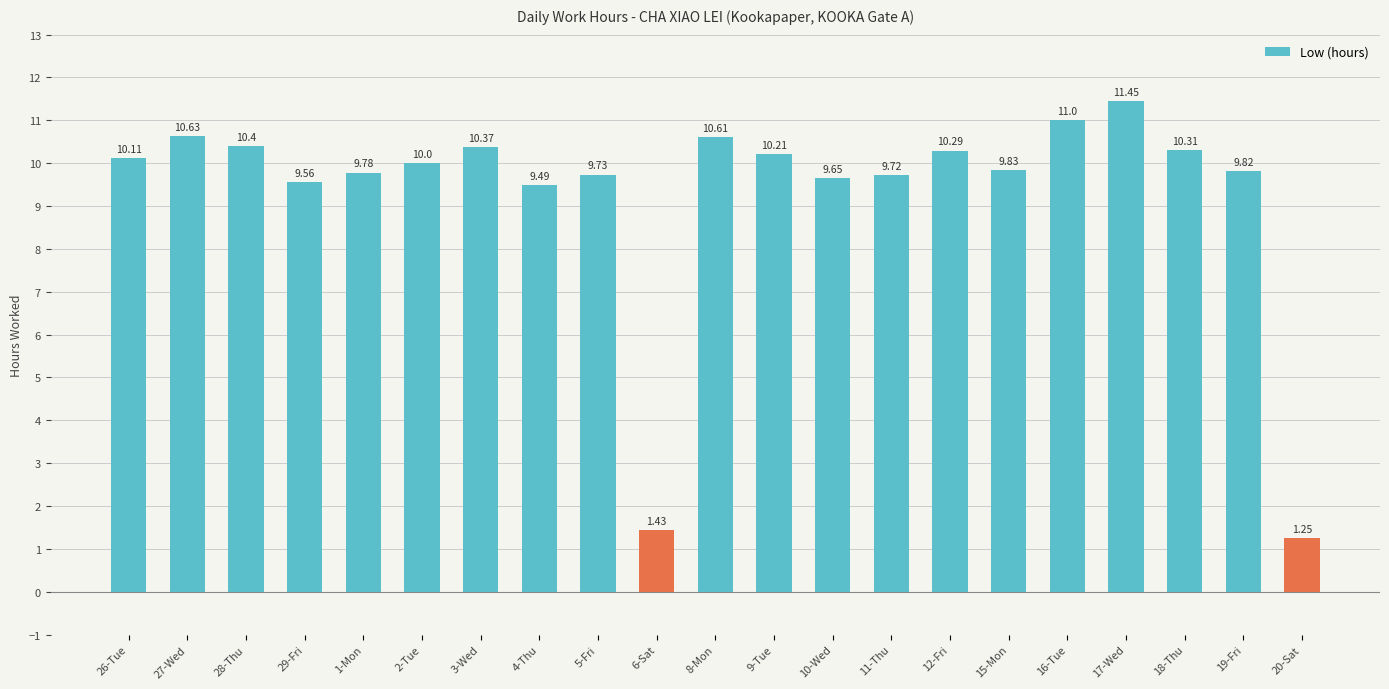

List the labels in order of value, largest first.

17-Wed, 16-Tue, 27-Wed, 8-Mon, 28-Thu, 3-Wed, 18-Thu, 12-Fri, 9-Tue, 26-Tue, 2-Tue, 15-Mon, 19-Fri, 1-Mon, 5-Fri, 11-Thu, 10-Wed, 29-Fri, 4-Thu, 6-Sat, 20-Sat